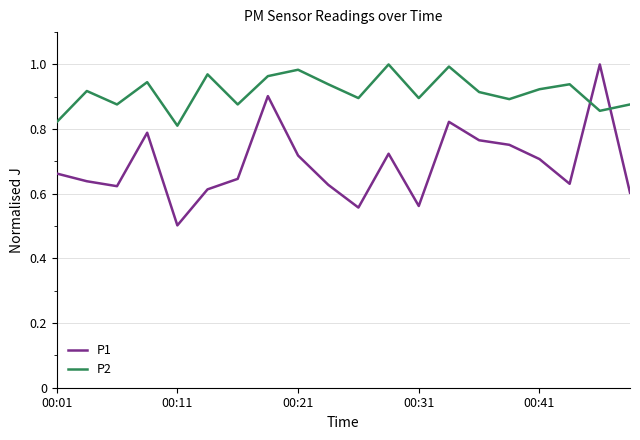

What is the minimum value shown in the chart?

0.5